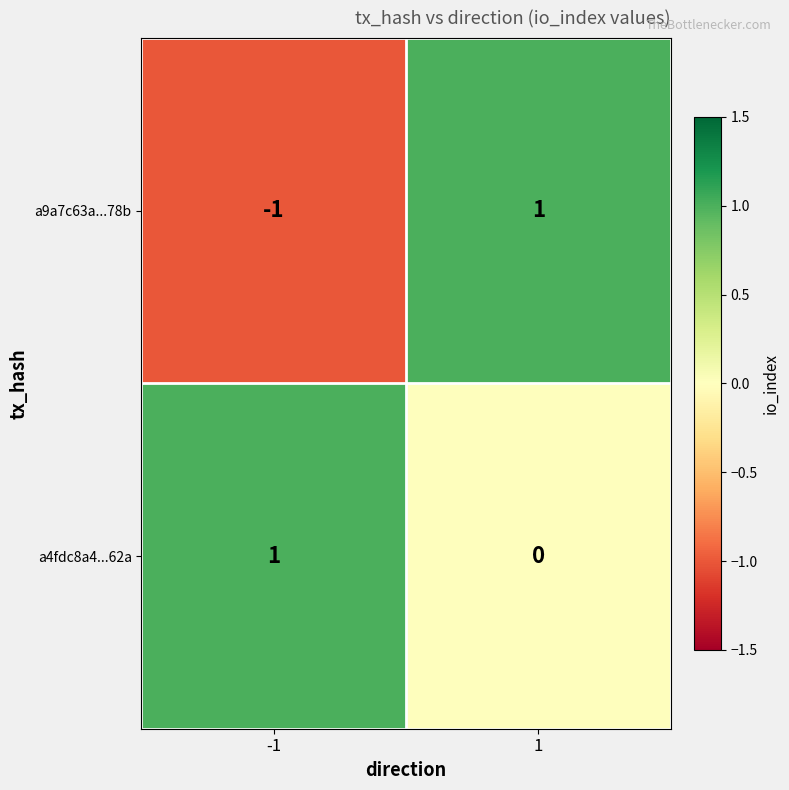

List the labels in order of a4fdc8a4...62a value, smallest first.

1, -1